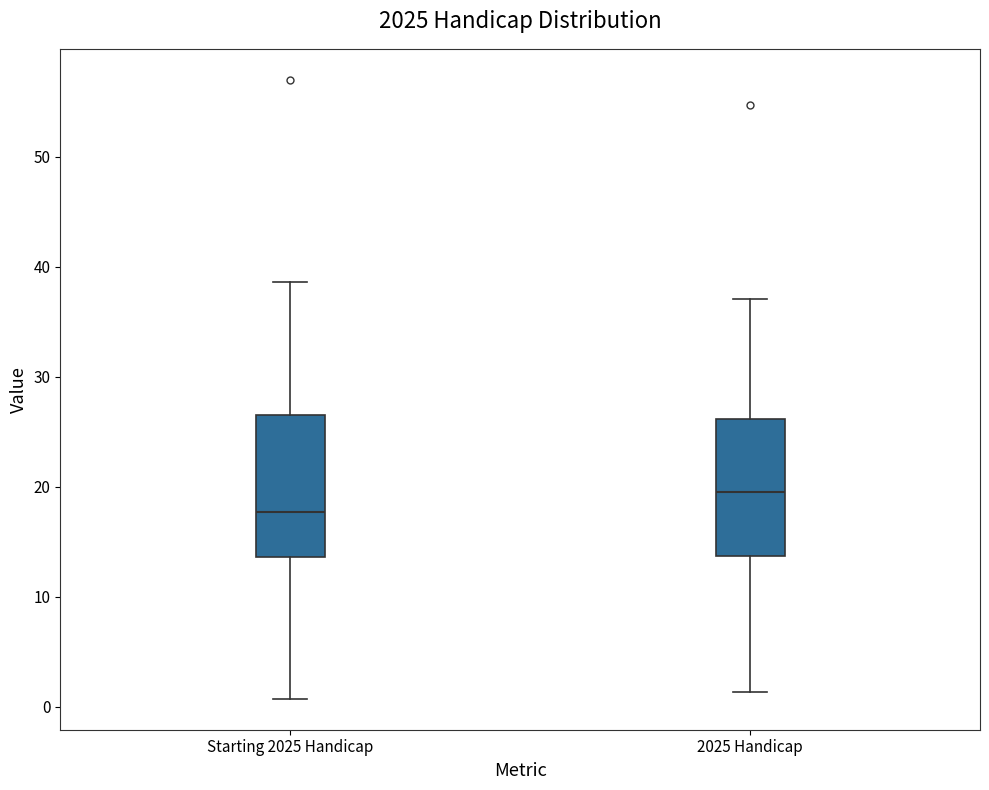

Which box's median line is the highest?

2025 Handicap